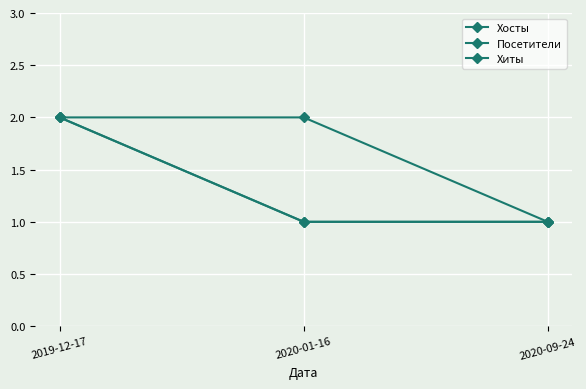

What is the value of the Посетители point at the 1st from the left?

2